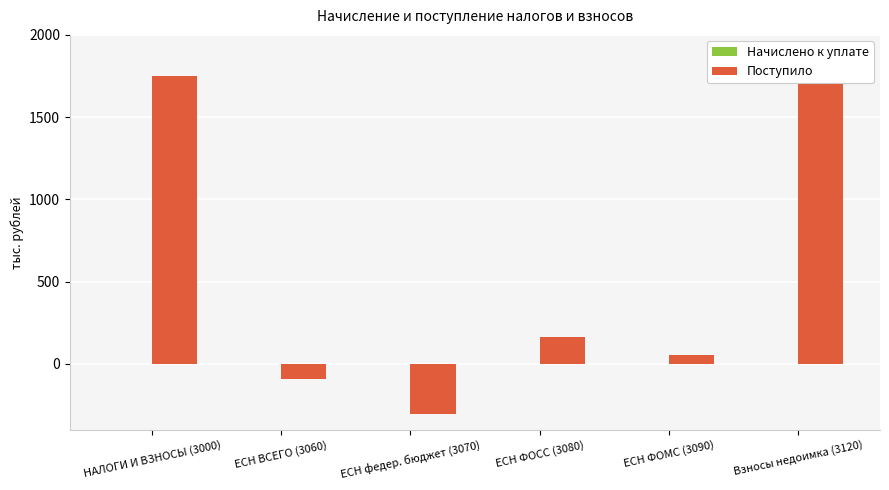

Reading left to right, extract all data points from this chart.

Начислено к уплате: НАЛОГИ И ВЗНОСЫ (3000)=0	ЕСН ВСЕГО (3060)=0	ЕСН федер. бюджет (3070)=0	ЕСН ФОСС (3080)=0	ЕСН ФОМС (3090)=0	Взносы недоимка (3120)=0
Поступило: НАЛОГИ И ВЗНОСЫ (3000)=1753	ЕСН ВСЕГО (3060)=-89	ЕСН федер. бюджет (3070)=-307	ЕСН ФОСС (3080)=166	ЕСН ФОМС (3090)=52	Взносы недоимка (3120)=1842